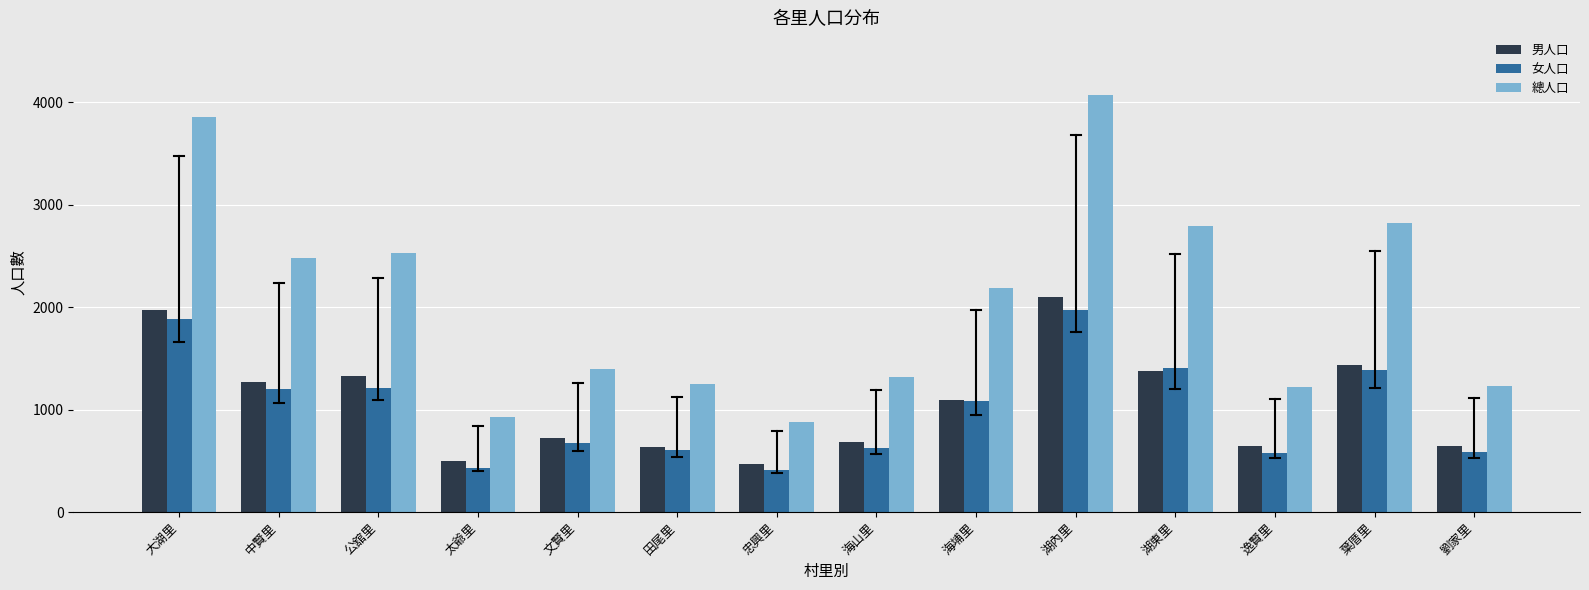

At which category is the sum across all series the highest?

湖內里